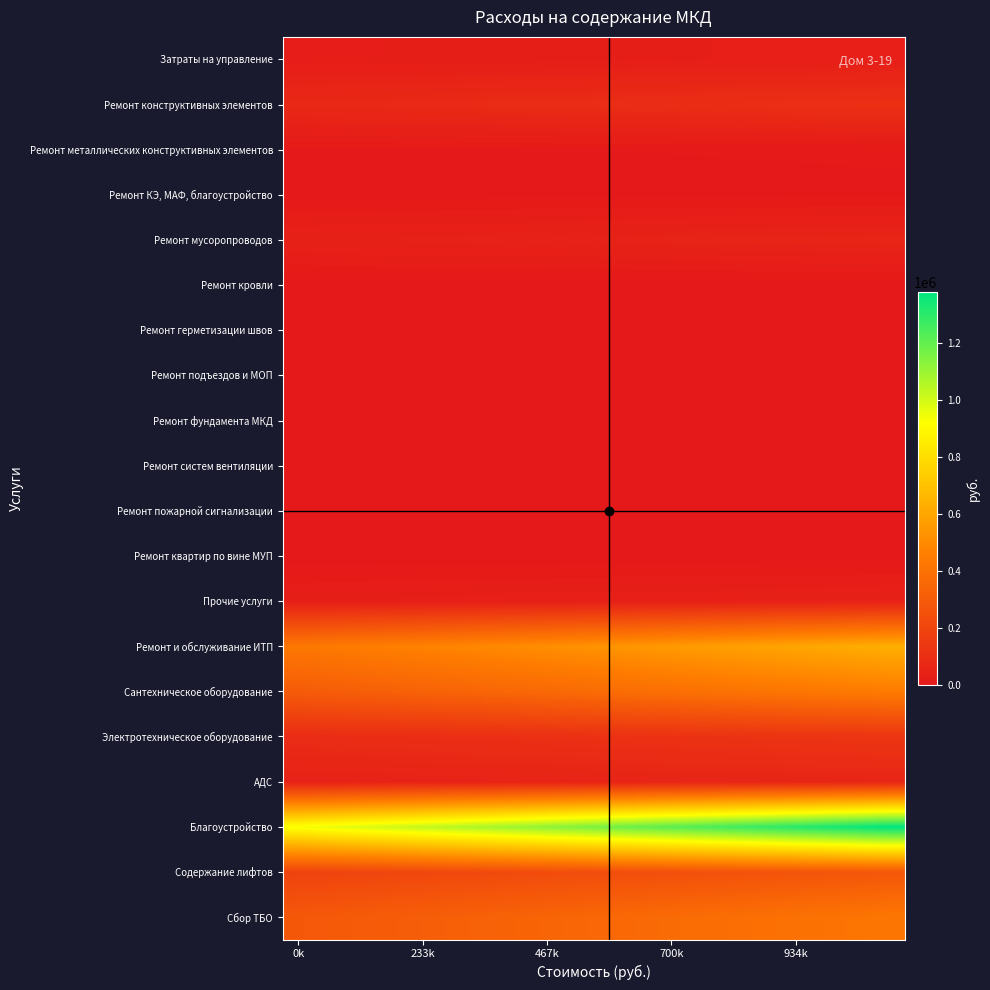

Count the number of categories in the chart.

20